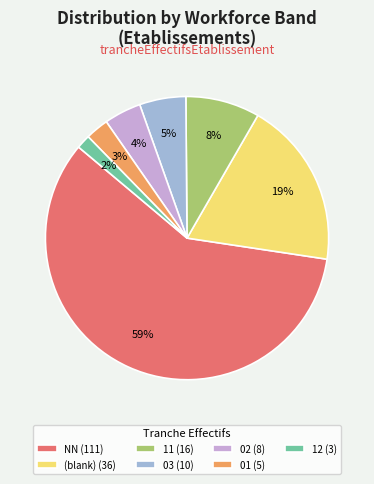

Does any single category account for the majority?

Yes